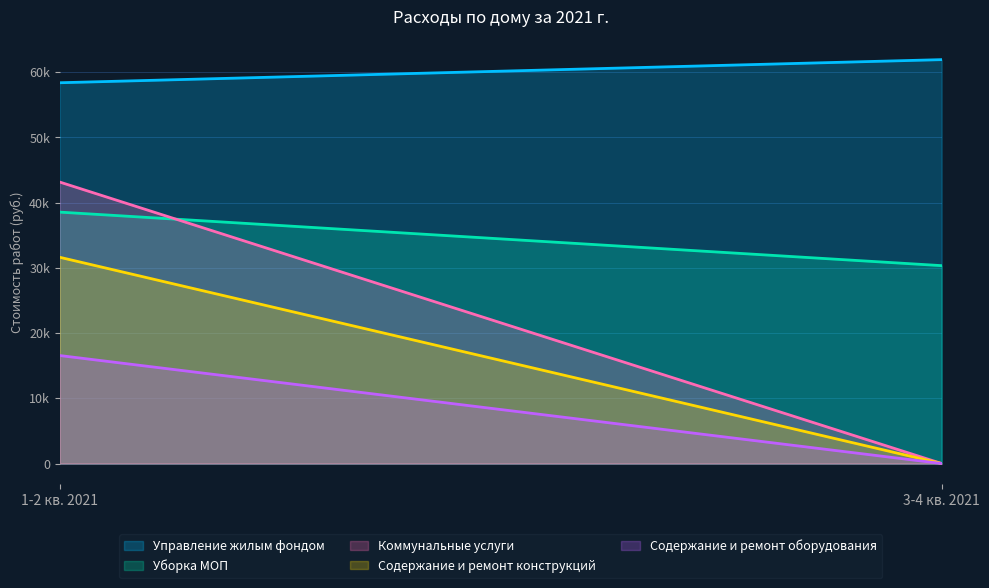

At which category does the chart reach its minimum across all series?

3-4 кв. 2021